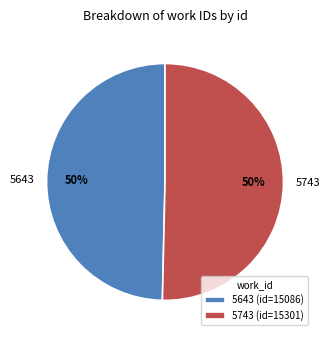

Which category has the smallest portion of the pie?

5643